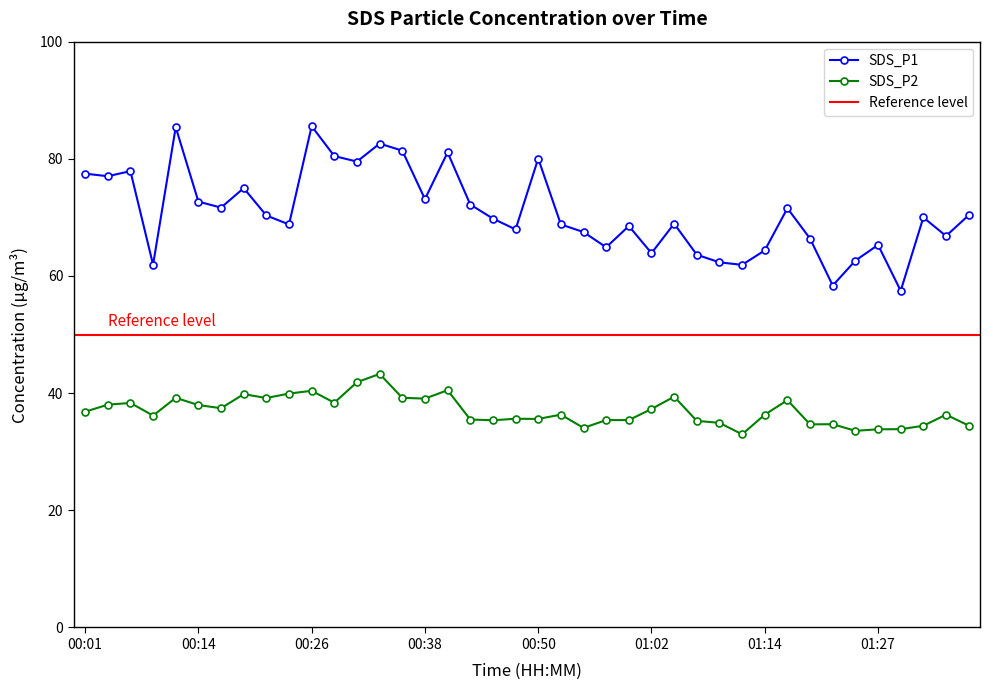

Which series has the largest range (max minus min)?

SDS_P1